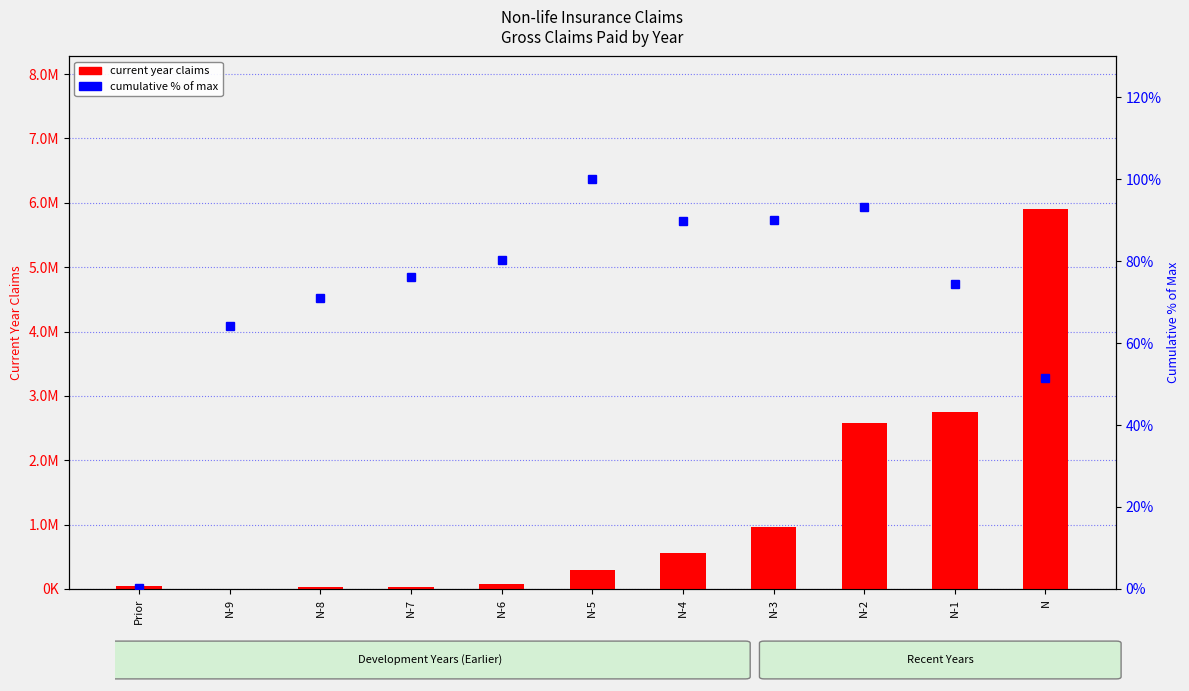

Reading right to left, what are all the values shown in this chart?

current year claims: 5909992.4	2751211.5	2574941.1	969684.5	563299.8	290678.8	70171.3	30180.5	32278.0	4081.4	37632.8
cumulative % of max: 51.5	74.4	93.4	90.1	89.7	100.0	80.3	76.1	71.1	64.3	0.3